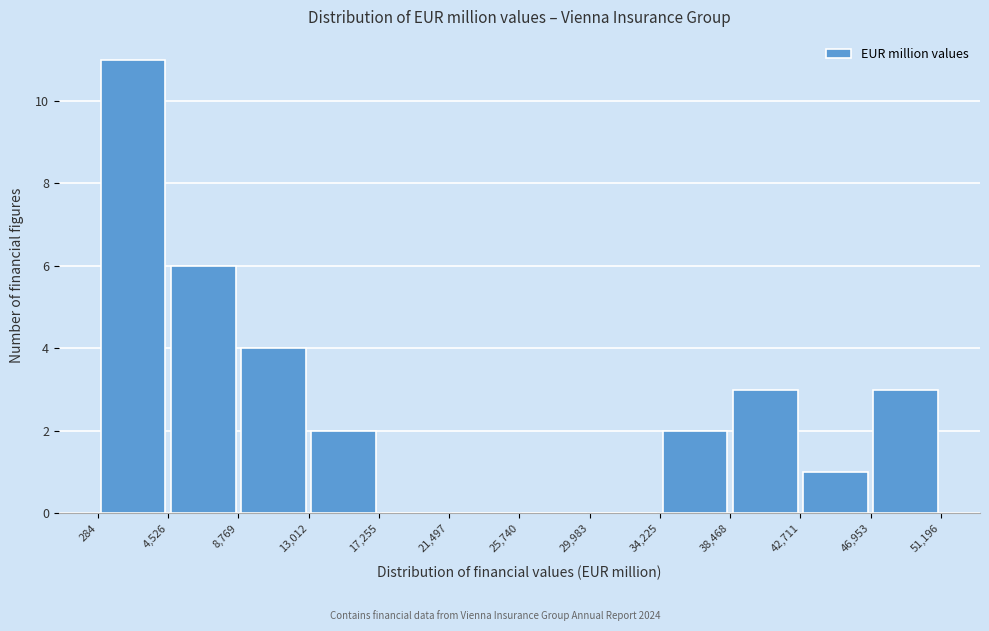

Over which range of the x-axis is the bar tallest?

284 to 4,526